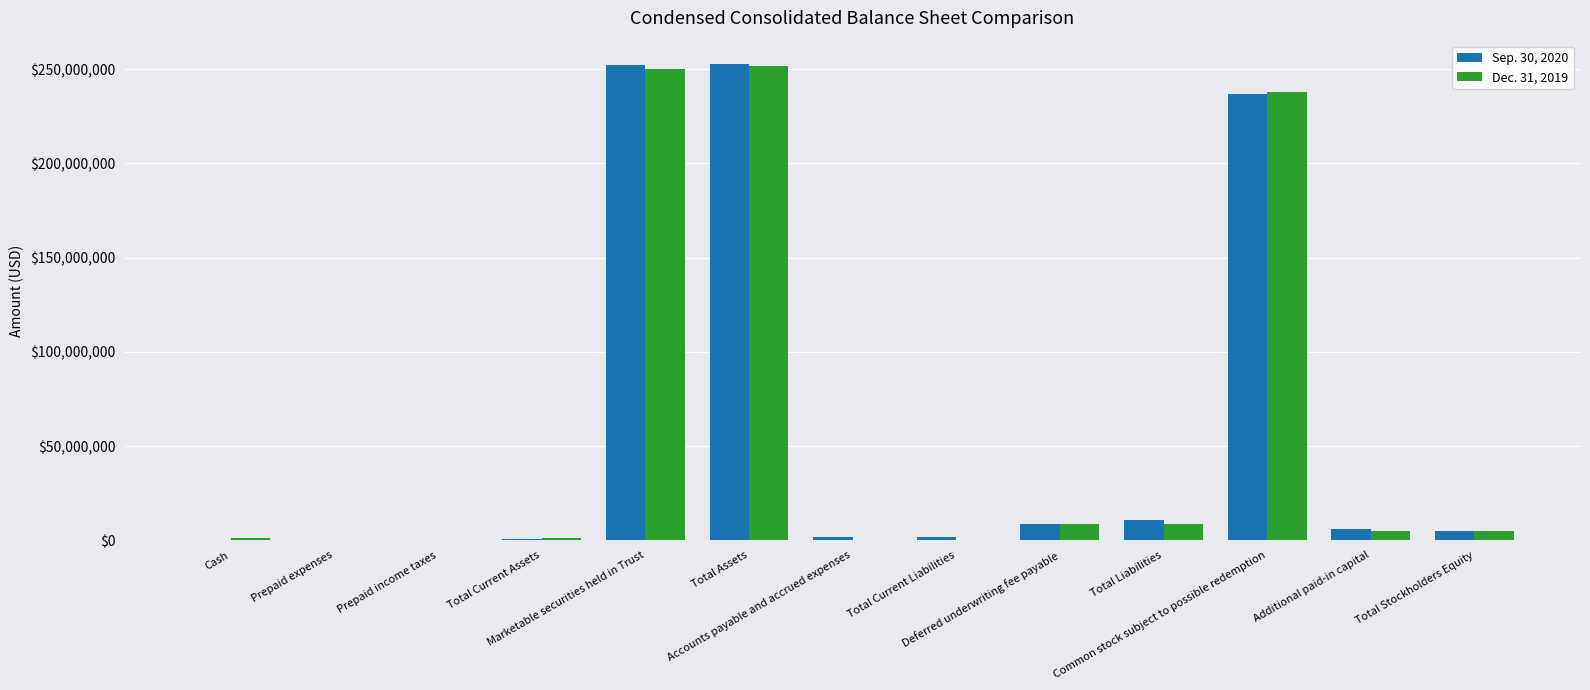

What is the greatest value displayed?

252521225